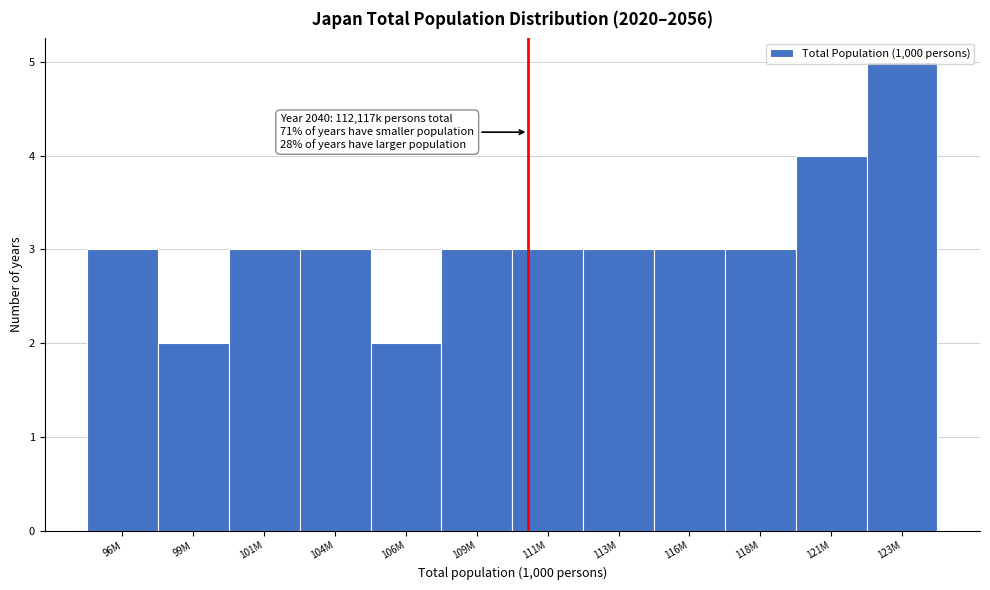

What is the label of the 2nd bar from the left?

99M